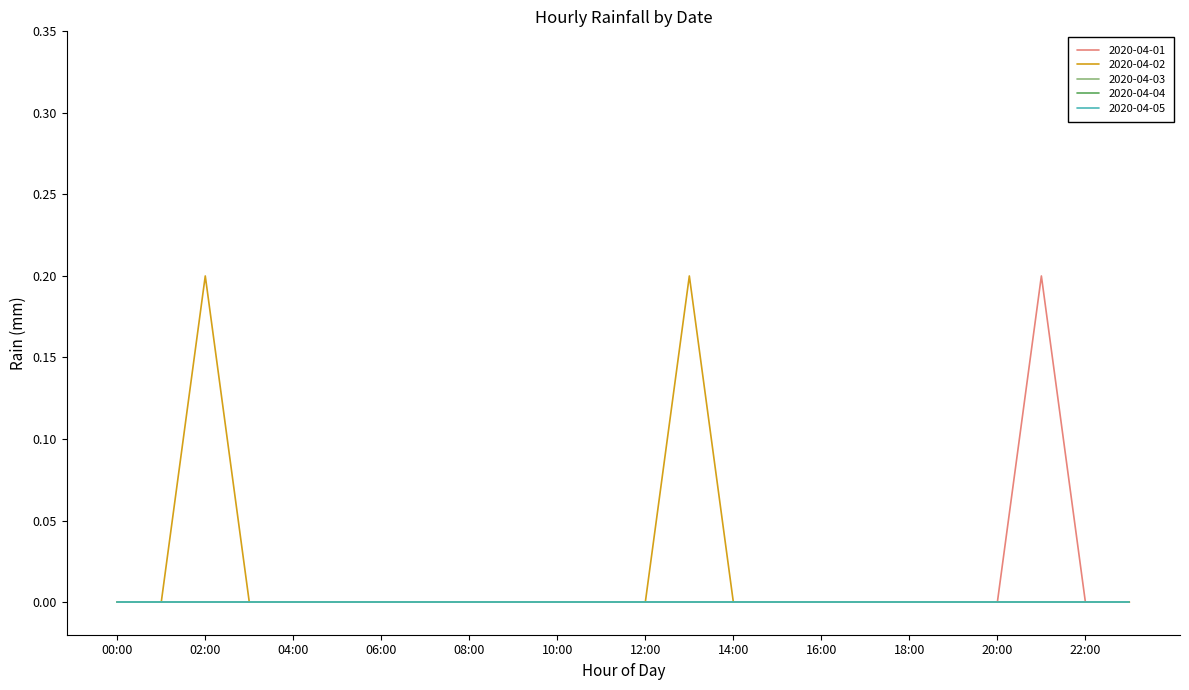

At which label does 2020-04-03 reach its peak?

00:00